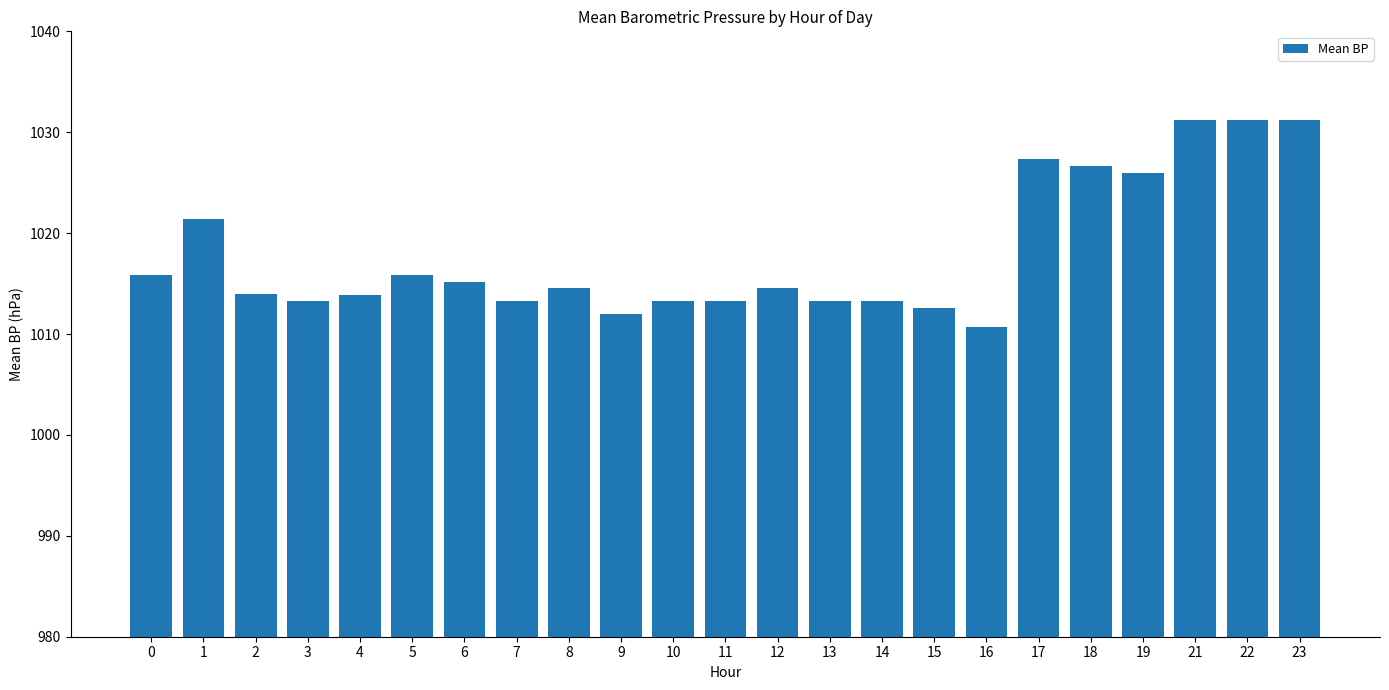

Is it true that the value at 21 is 429.7?

False